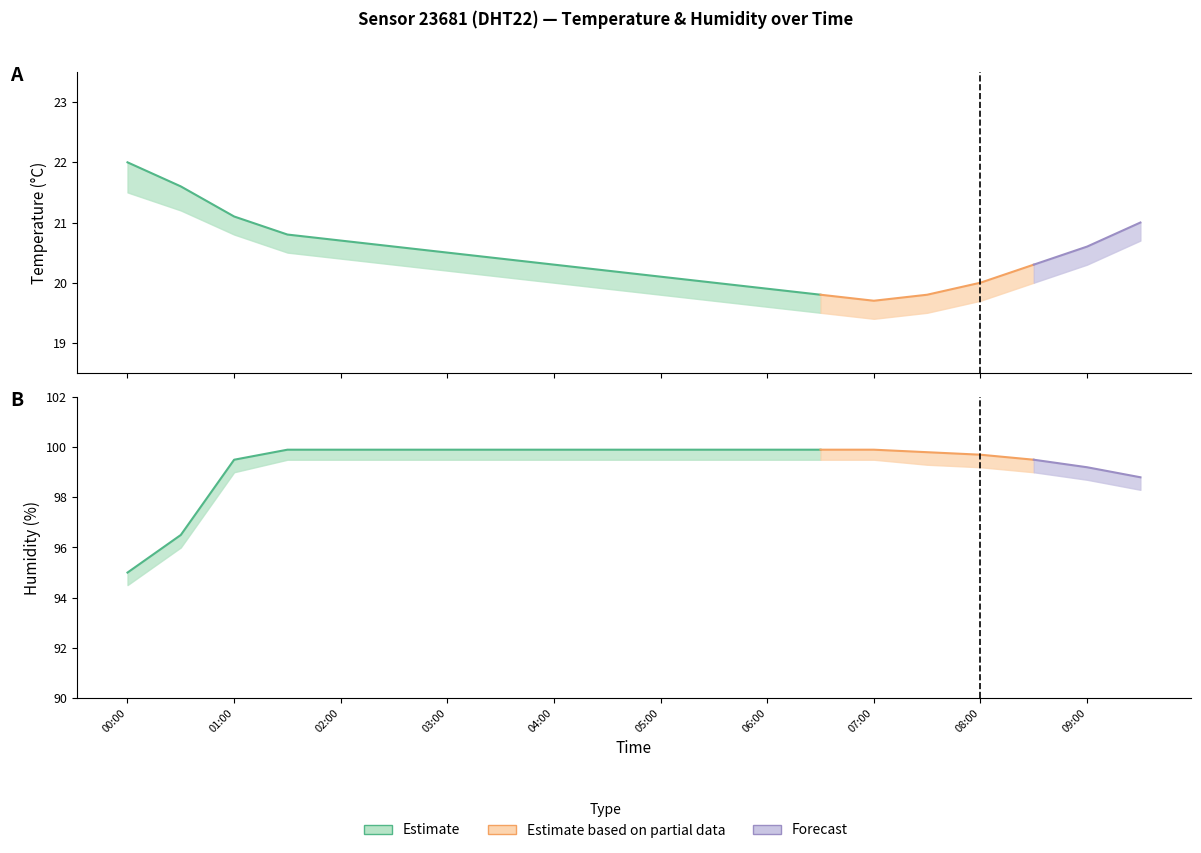

List the labels in order of temperature_lower value, smallest first.

07:00, 06:30, 07:30, 06:00, 05:30, 08:00, 05:00, 04:30, 04:00, 08:30, 03:30, 03:00, 02:30, 09:00, 02:00, 01:30, 09:30, 01:00, 00:30, 00:00